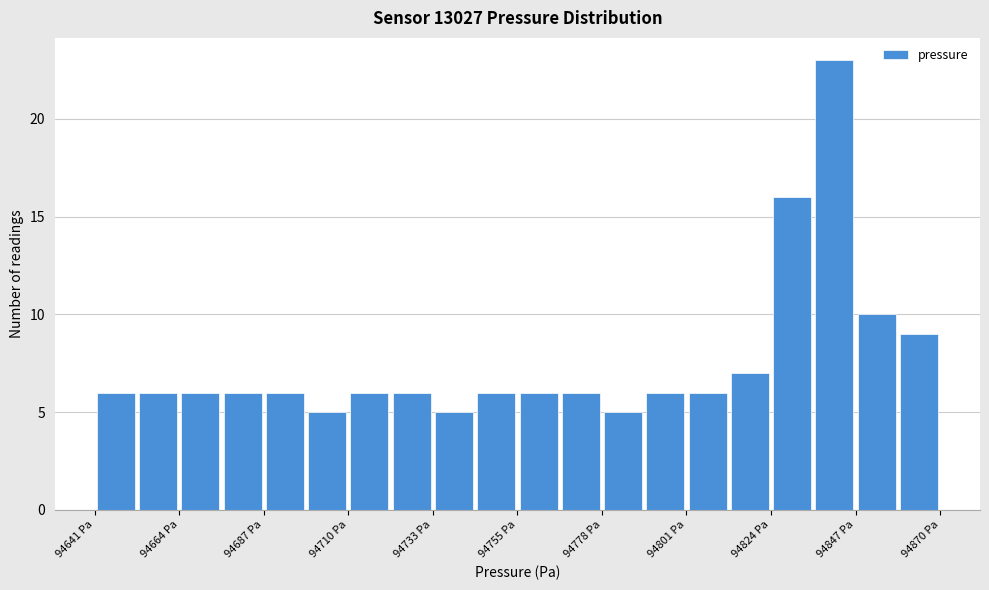

Around what value on the x-axis is the tallest bar? Give the approximate position of its centre, as read against the axis.

94840